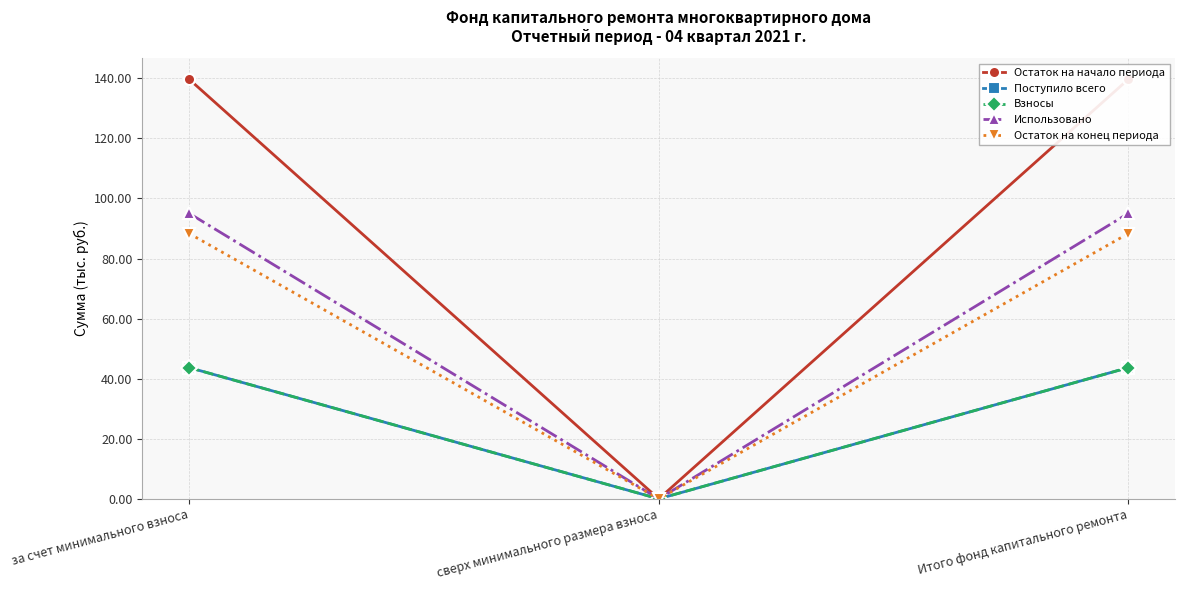

Read the Остаток на конец периода value at за счет минимального взноса.

88.3